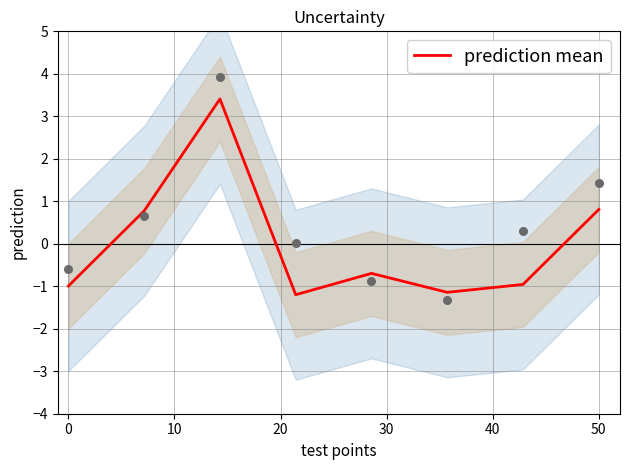

What is the highest value of the prediction mean series?

3.4